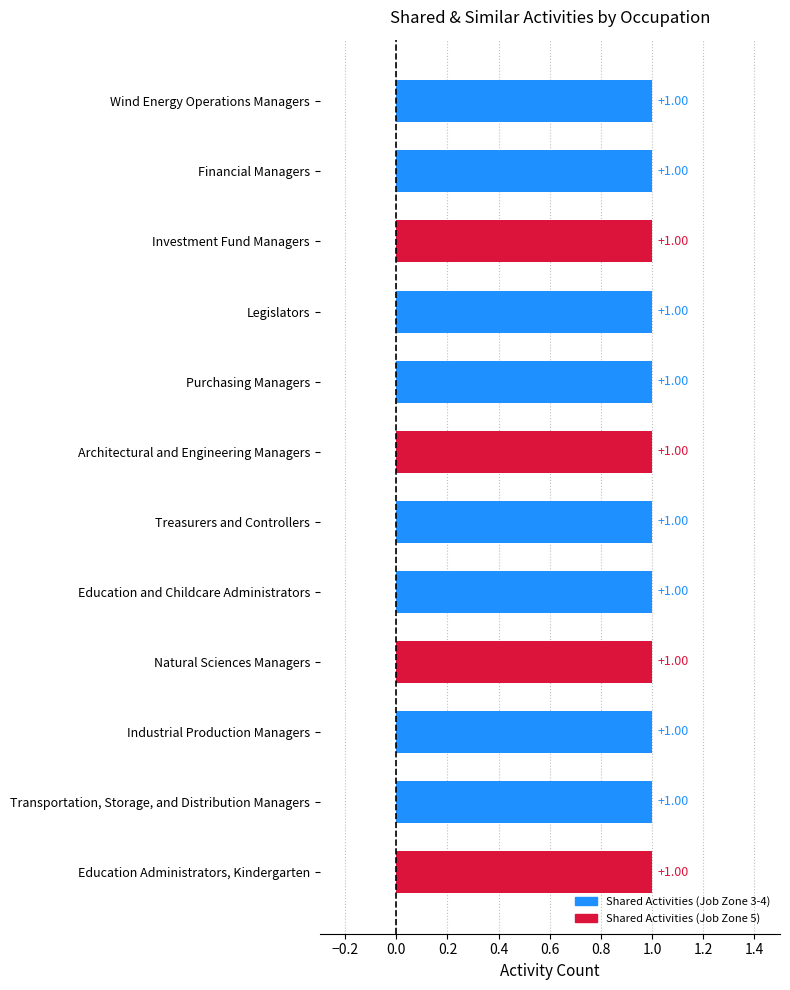

What is the label of the 6th bar from the right?

Treasurers and Controllers